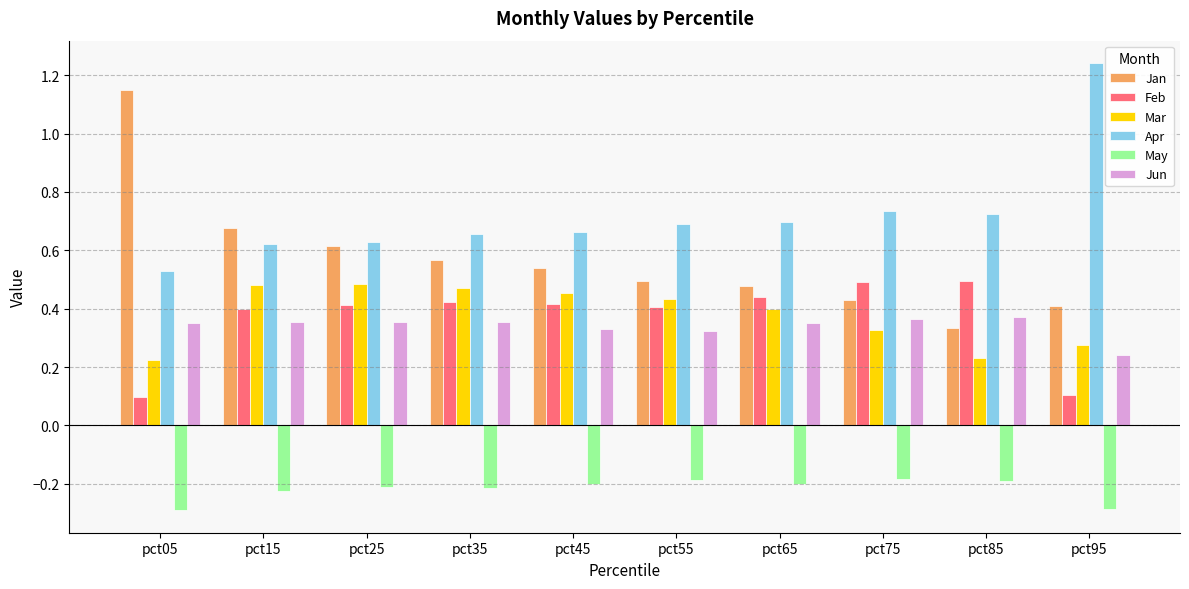

Where is Jan nearest to the value 0?

pct85